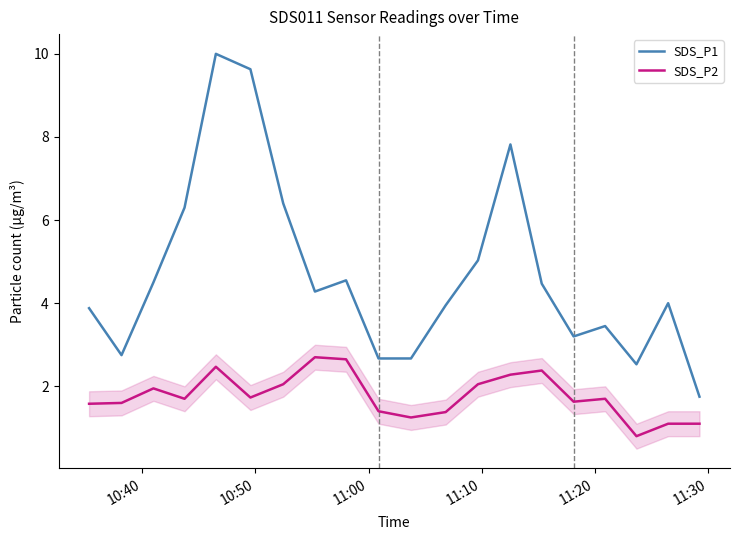

Rank the series by their maximum value, from lowest to highest.

SDS_P2, SDS_P1